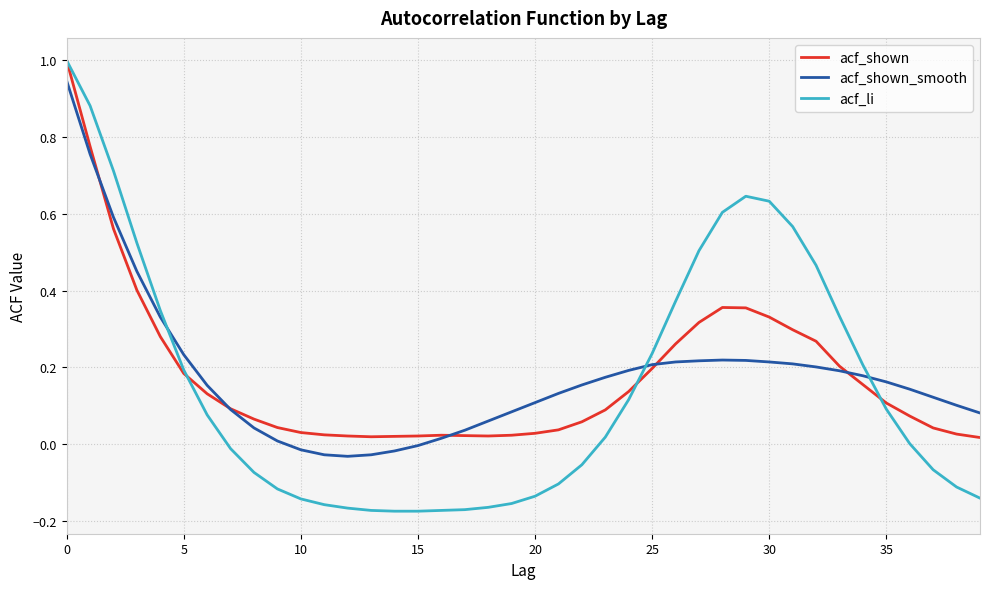

Which series has the widest spread of values?

acf_li